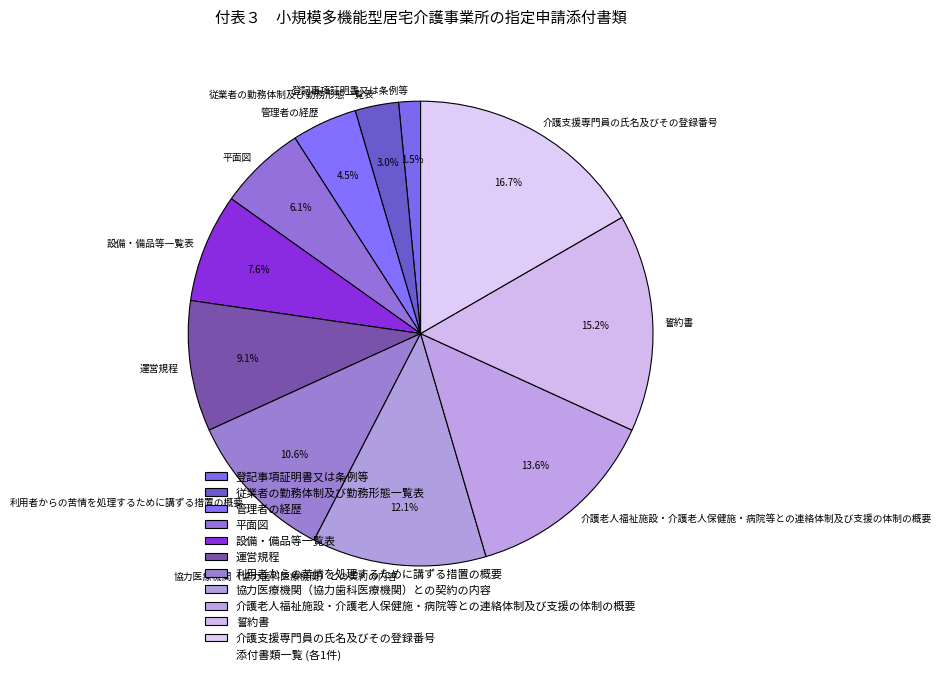

How many slices are in this pie chart?

11